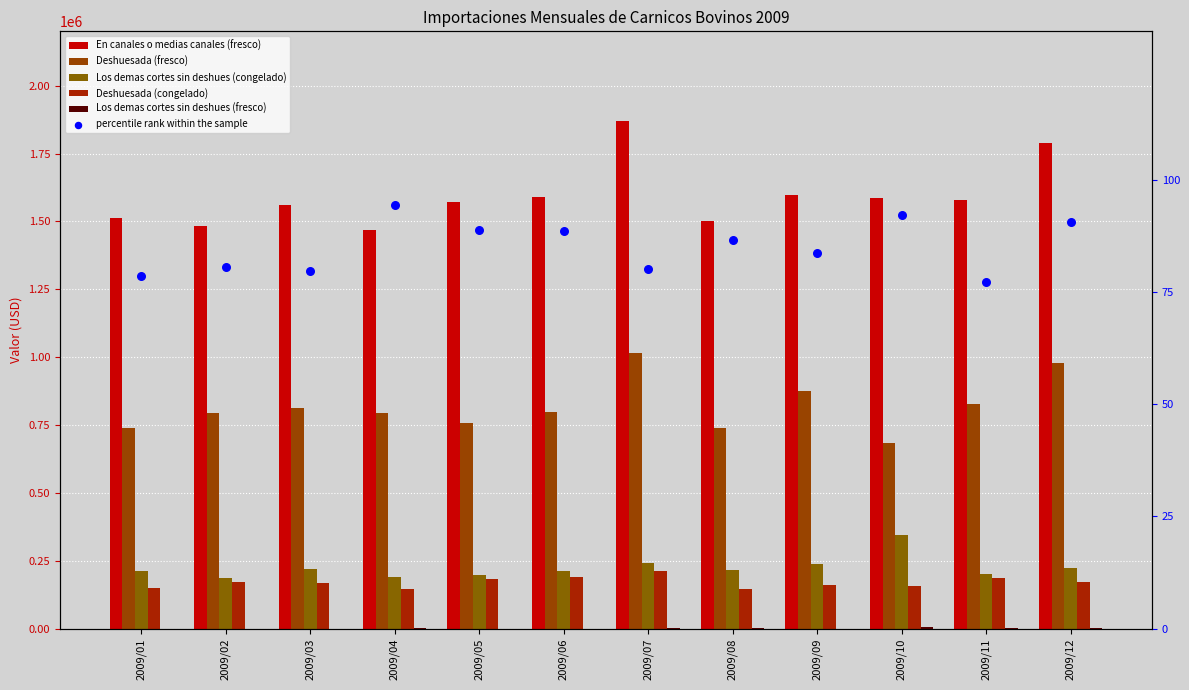

What are all the series names shown in the legend?

En canales o medias canales (fresco), Deshuesada (fresco), Los demas cortes sin deshues (congelado), Deshuesada (congelado), Los demas cortes sin deshues (fresco), percentile rank within the sample